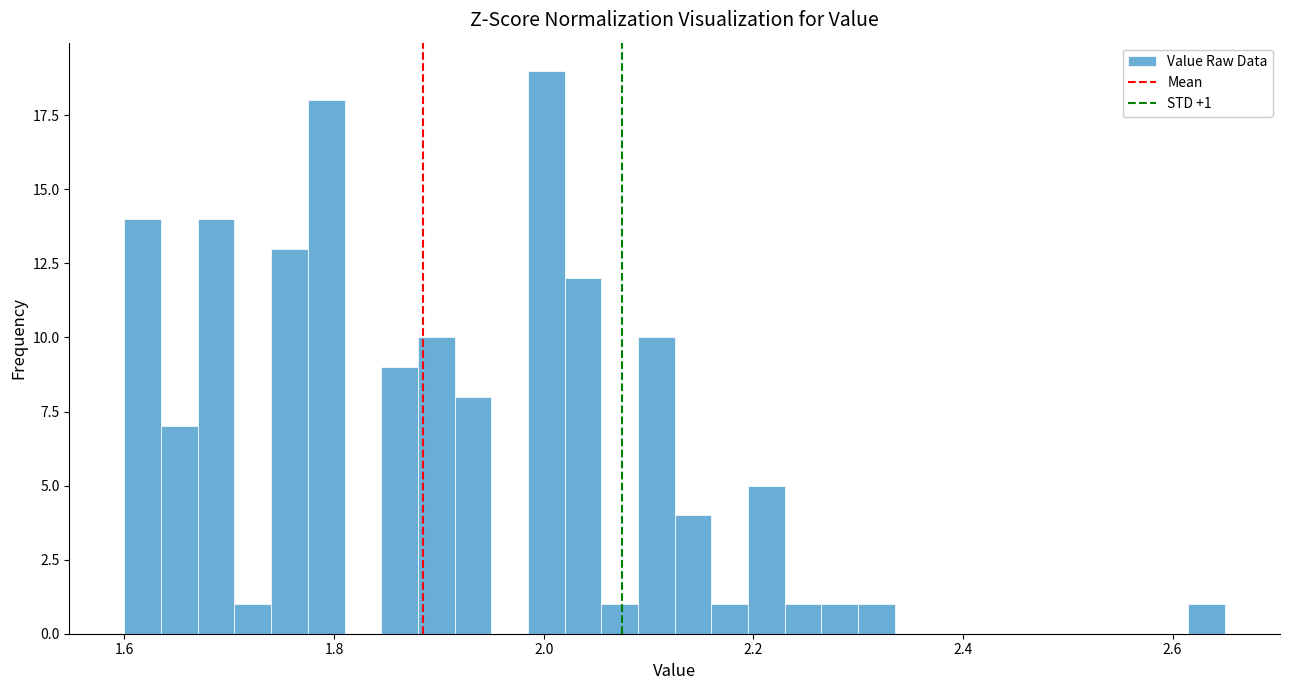

Read against the x-axis, roughly where is the centre of the tallest bar?

2.00